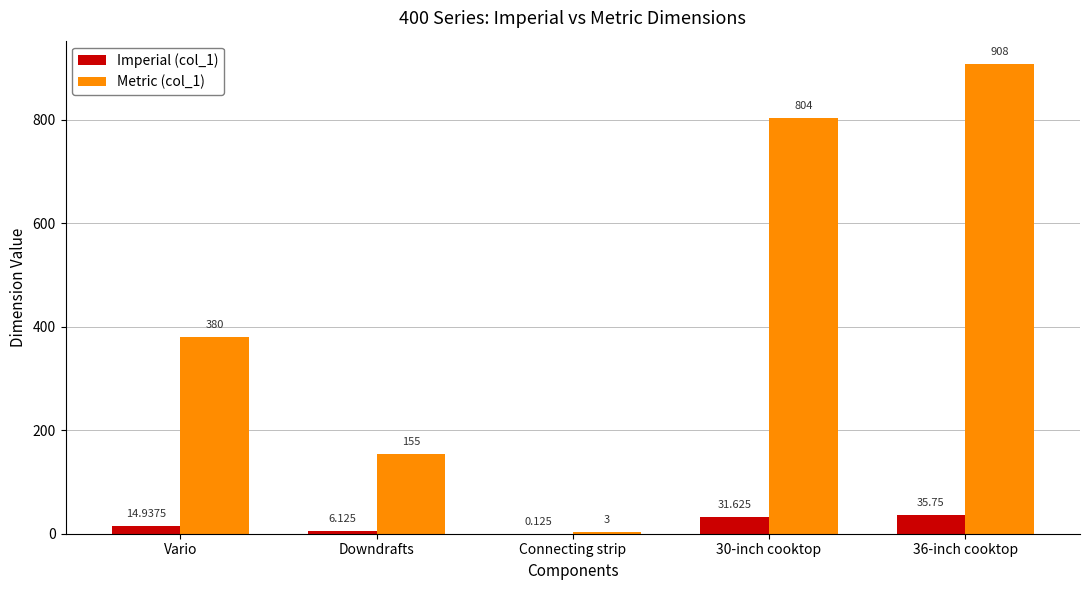

Where is Imperial (col_1) nearest to the value 17?

Vario